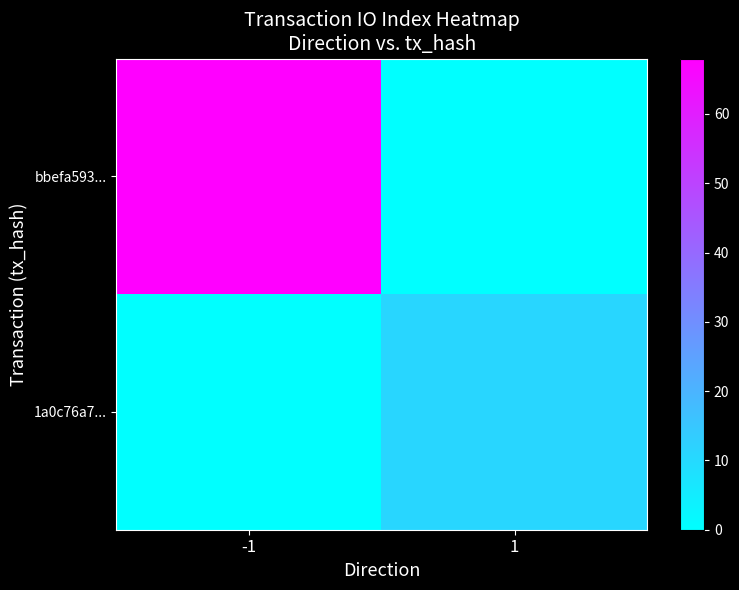

Reading left to right, what are all the values shown in this chart?

bbefa593...: -1=68	1=0
1a0c76a7...: -1=0	1=11